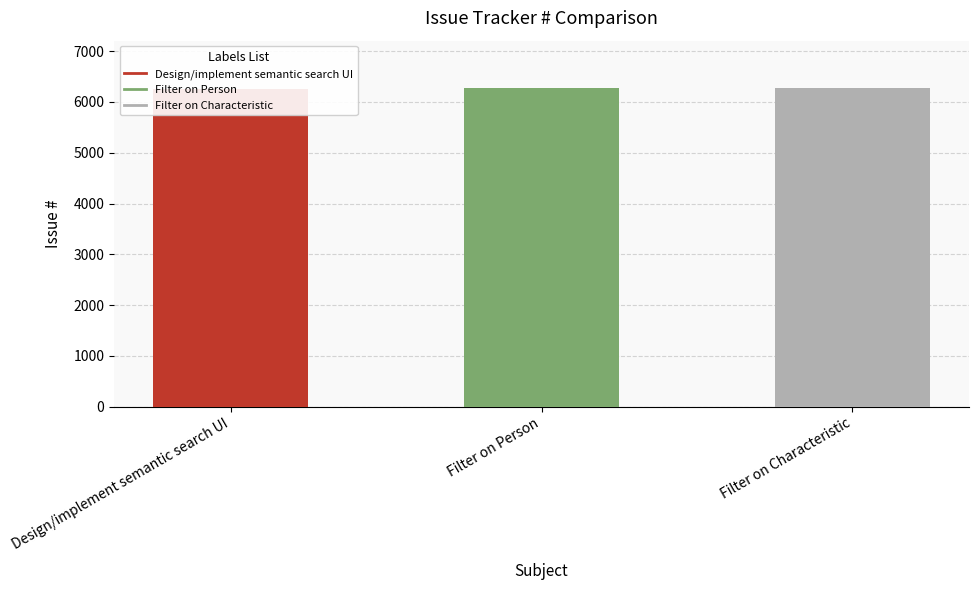

Reading left to right, transcribe all the data shown in this chart.

6255	6267	6266